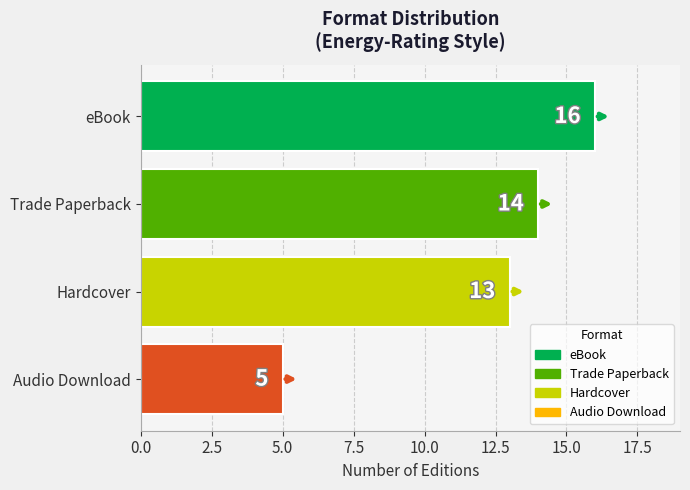

The chart shows a value of 5 at Audio Download. True or false?

True